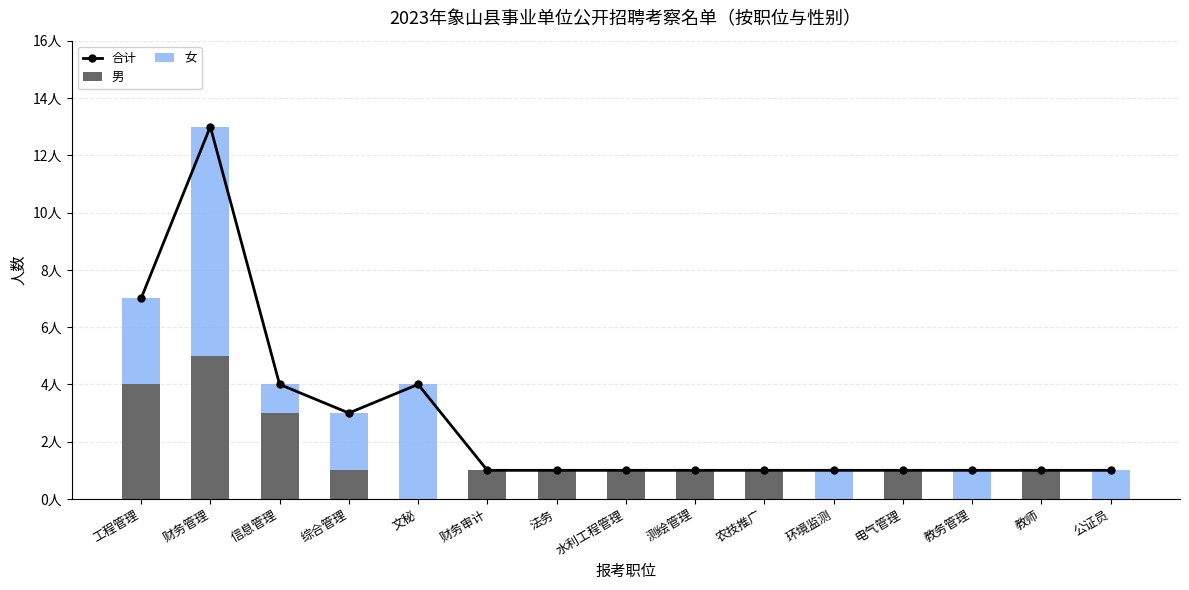

Which category has the lowest value across all series?

文秘